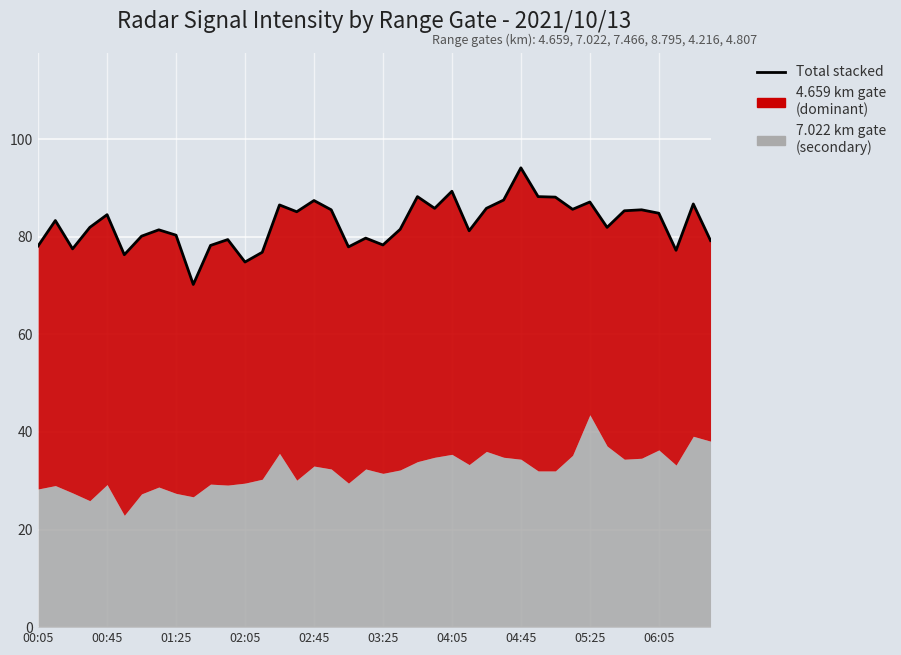

How many values are below 83?

20